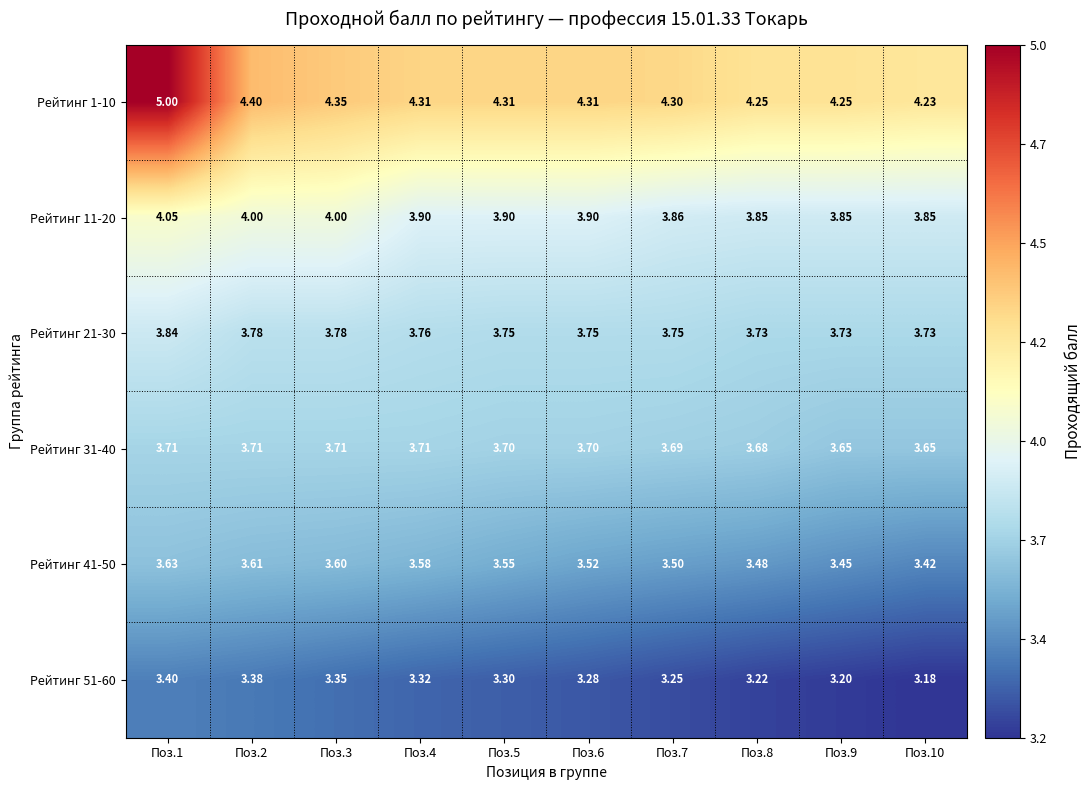

Is the value of Рейтинг 11-20 at Поз.8 greater than the value of Рейтинг 21-30 at Поз.5?

Yes